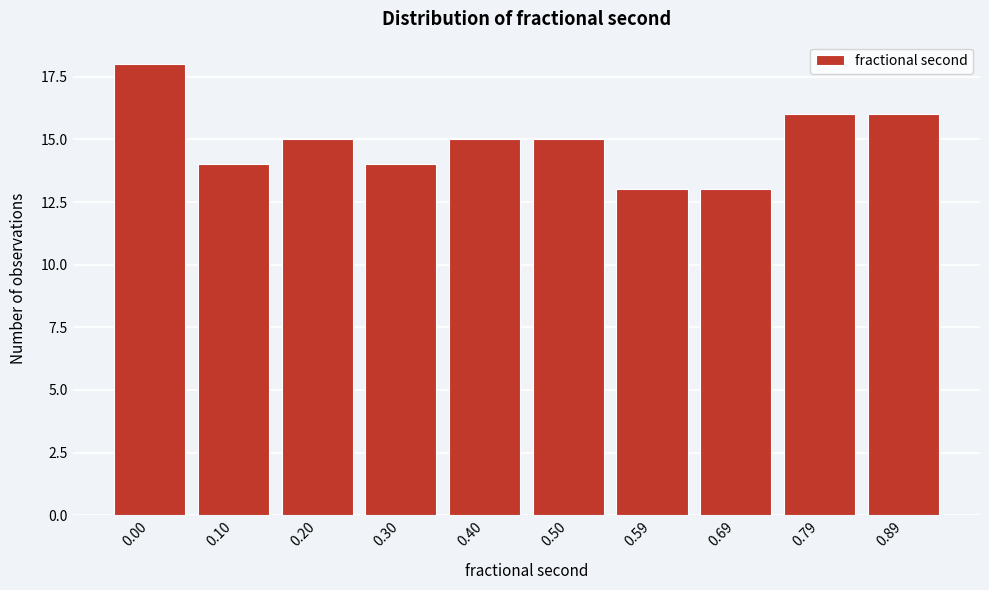

Reading right to left, what are all the values shown in this chart?

16	16	13	13	15	15	14	15	14	18